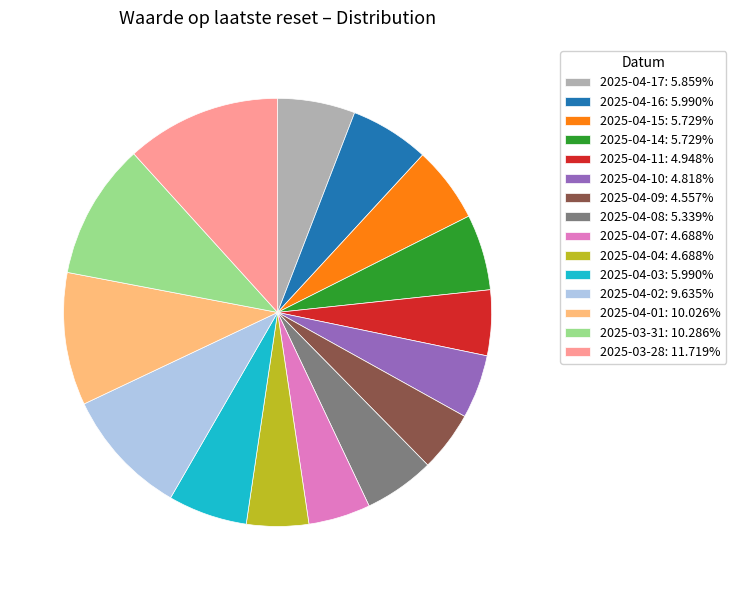

Is it true that 2025-04-17 is 6% of the pie?

True